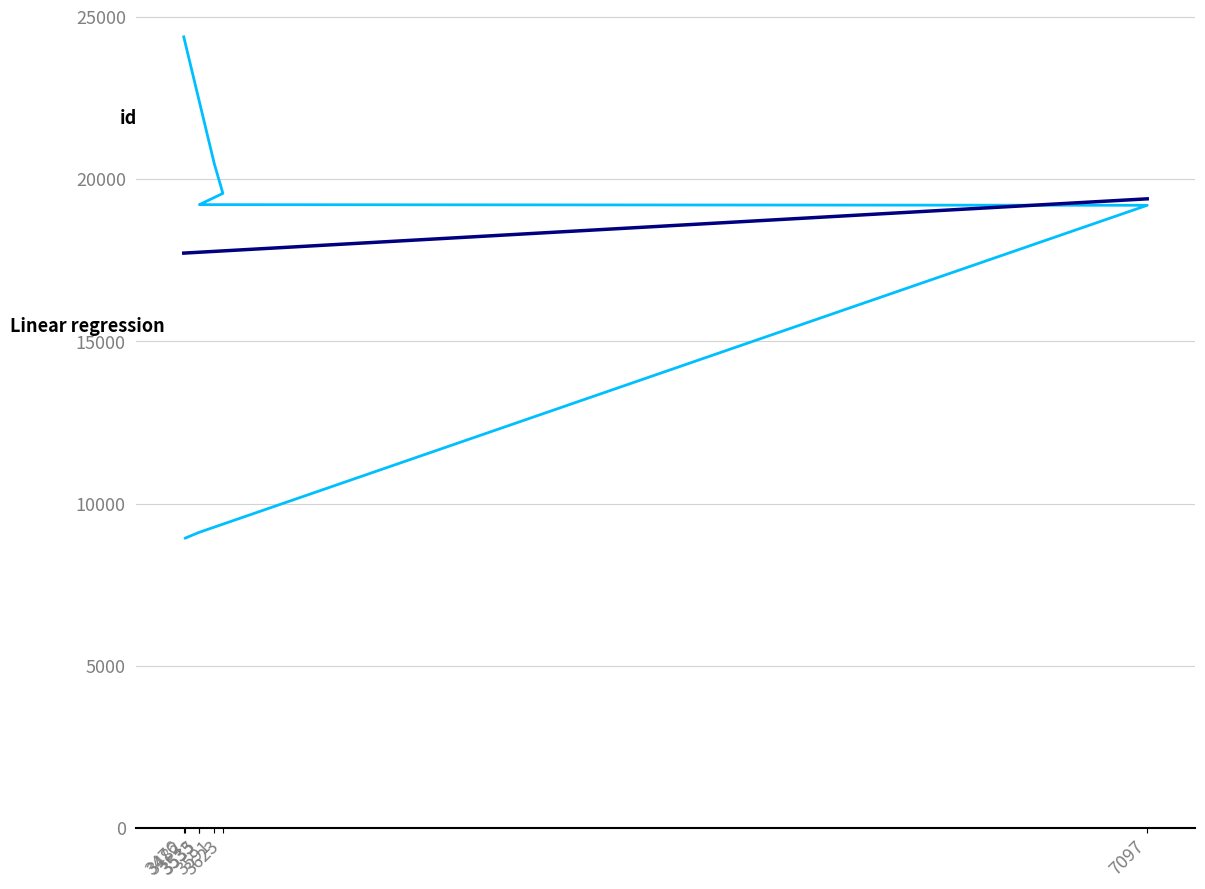

How many lines are shown in the chart?

2